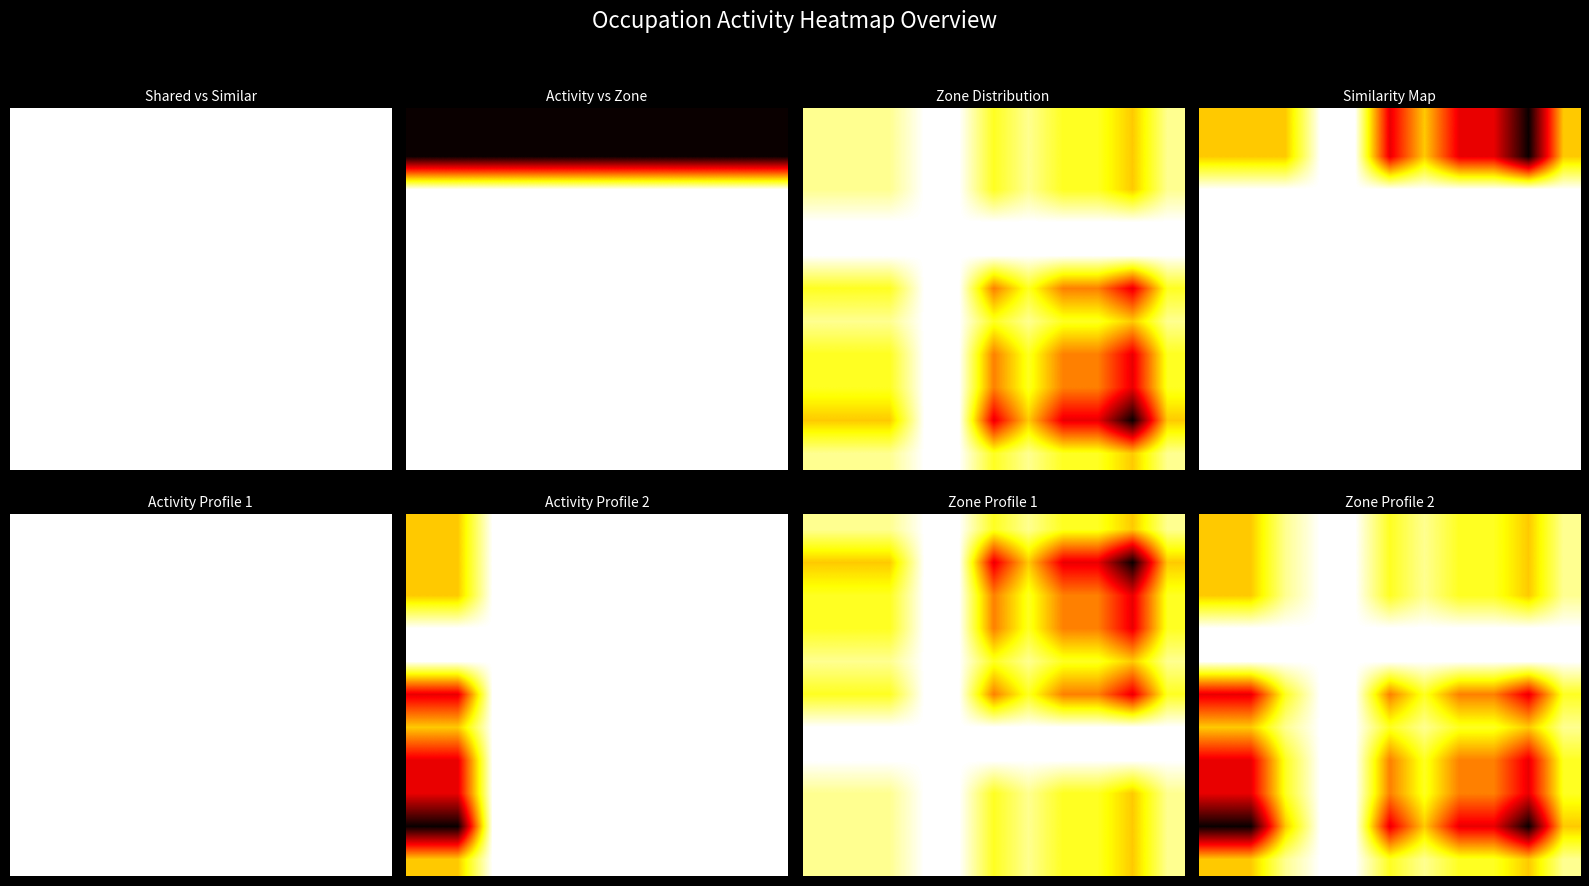

What is the total value across all series at 0?

2.0